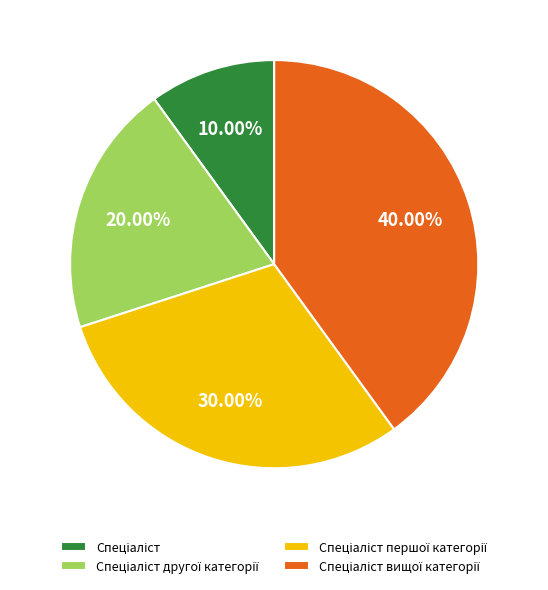

Is there a majority slice in this chart?

No